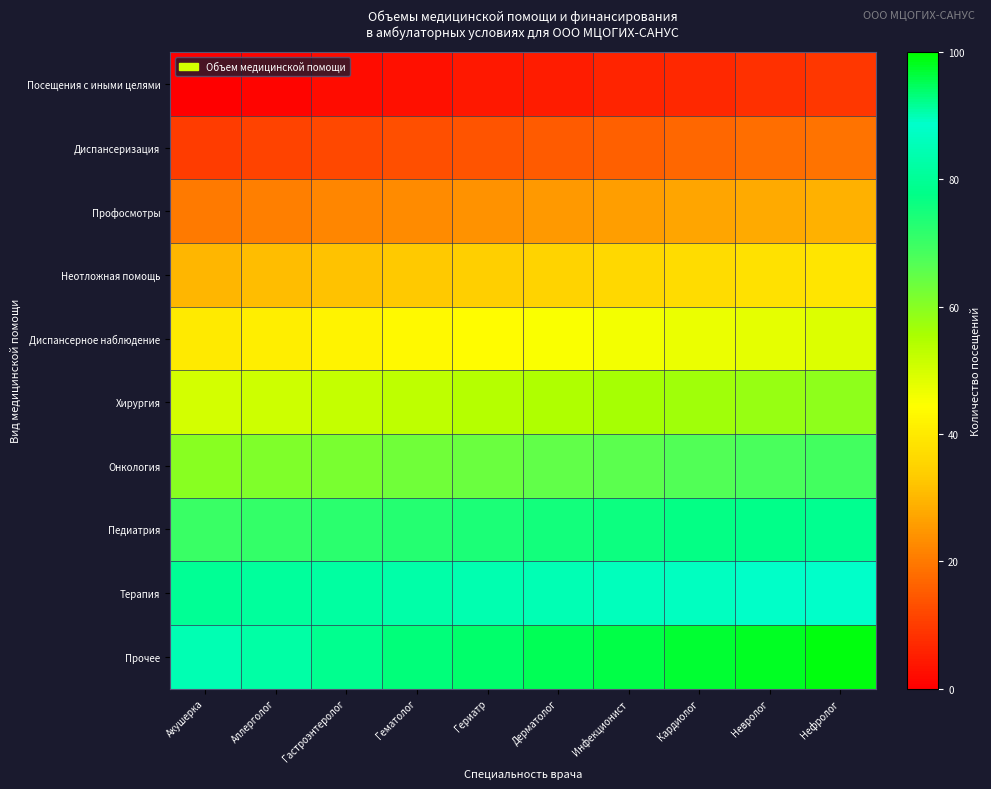

At how many categories does at least one series exceed 19?

10